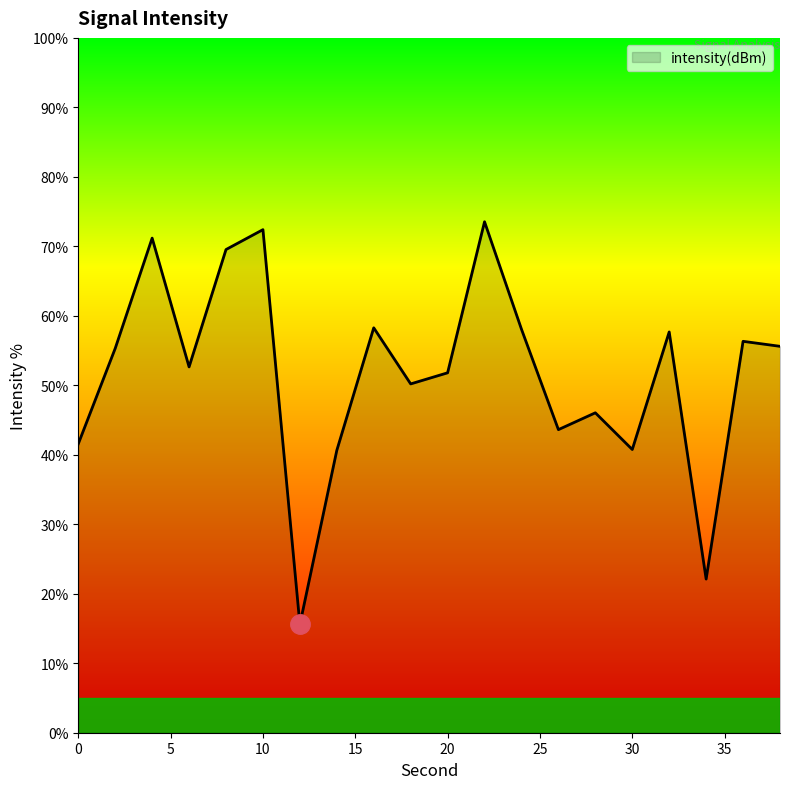

What is the difference between the maximum and minimum values?

58.0